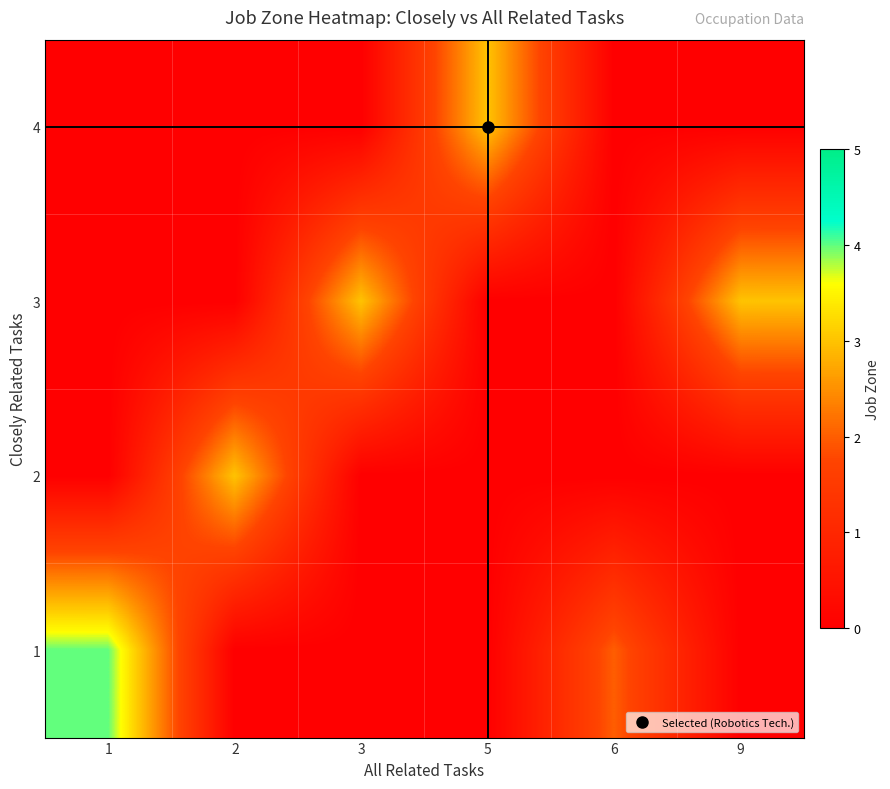

What is the total value across all series at 5?

3